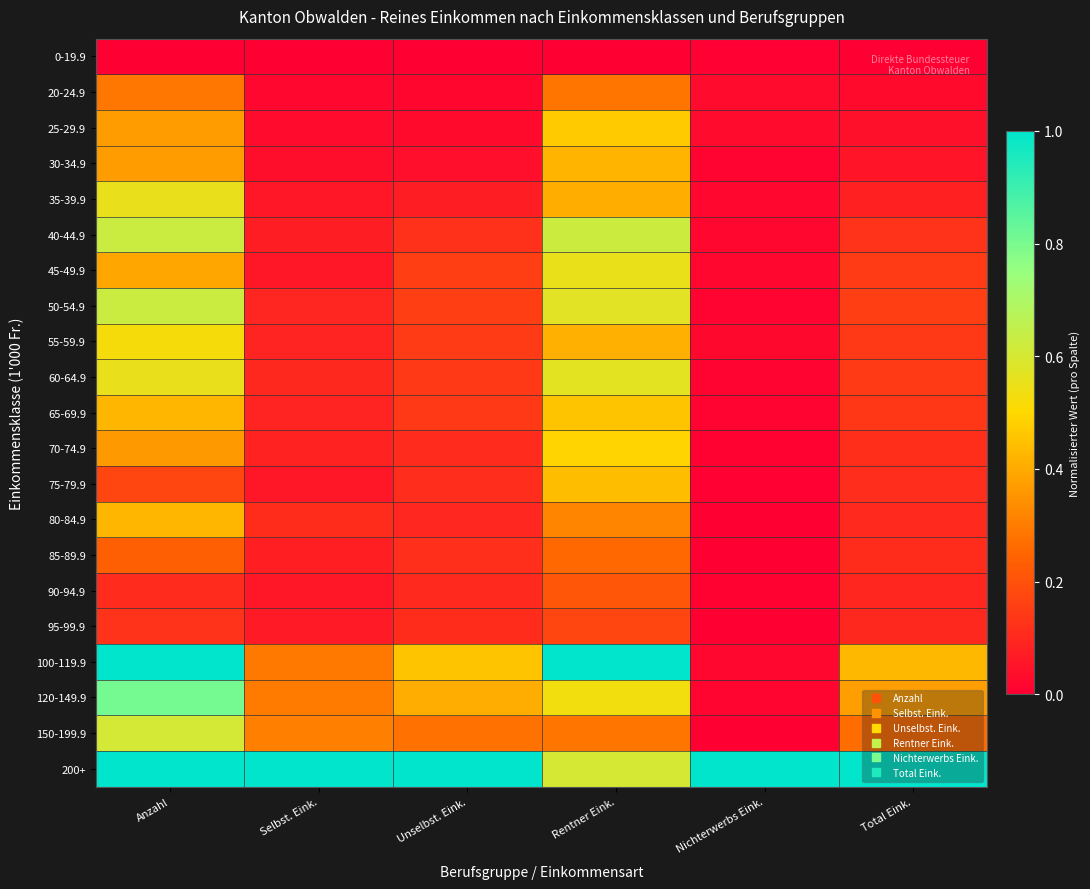

Which has a higher value, Selbst. Eink. or Unselbst. Eink.?

Selbst. Eink.